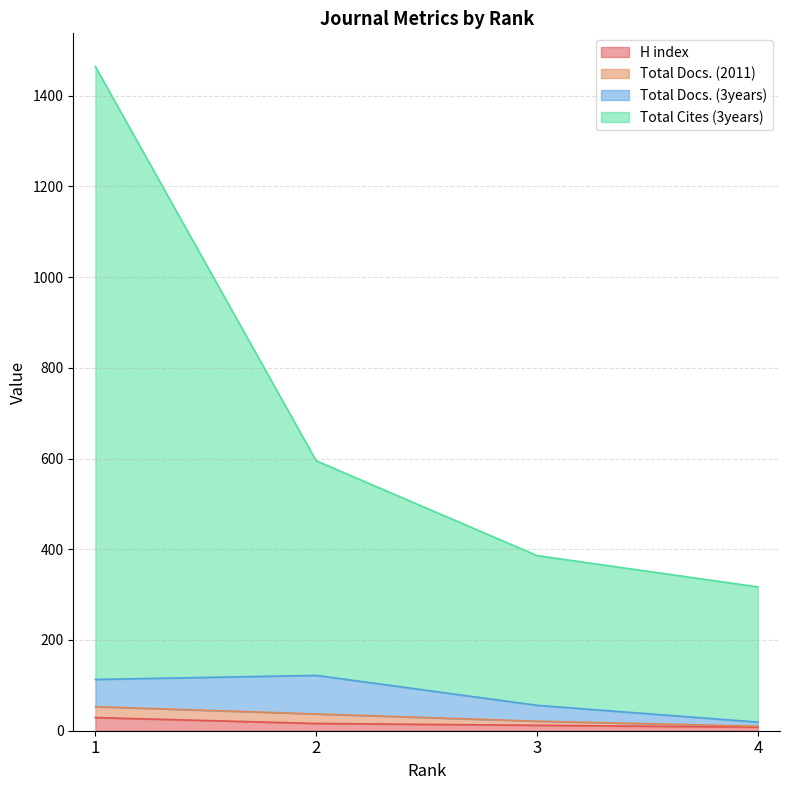

Does the chart have visible grid lines?

Yes